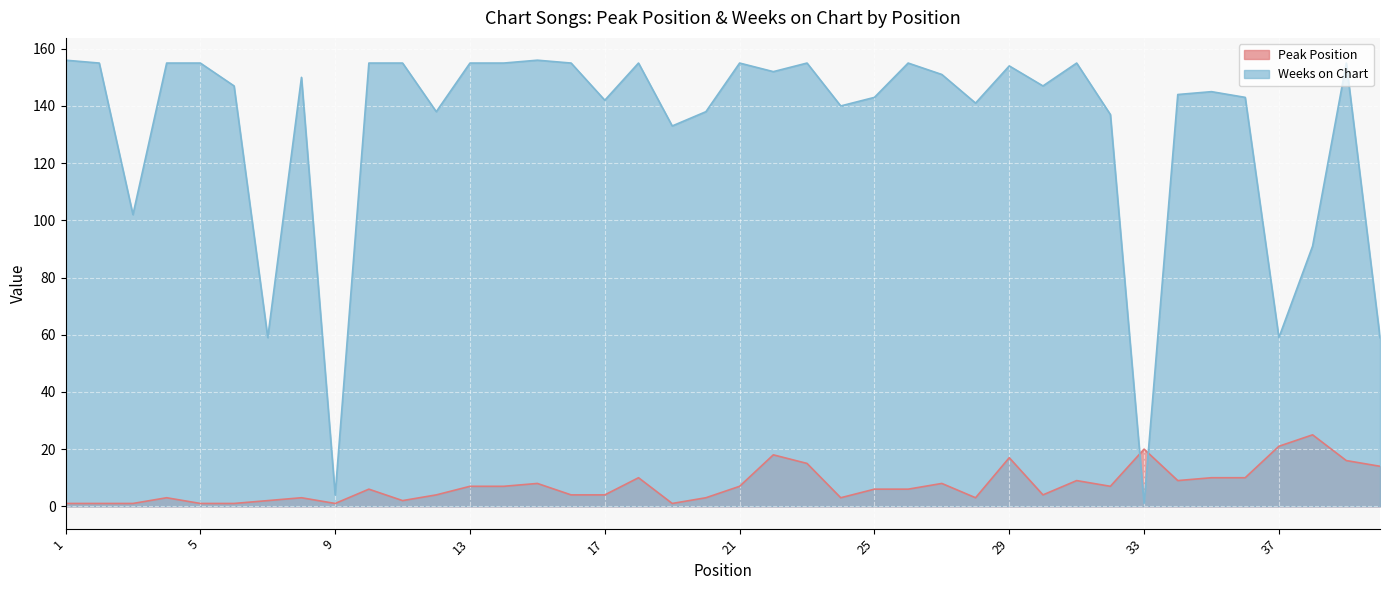

Where does the Peak Position series first go above 6?

13